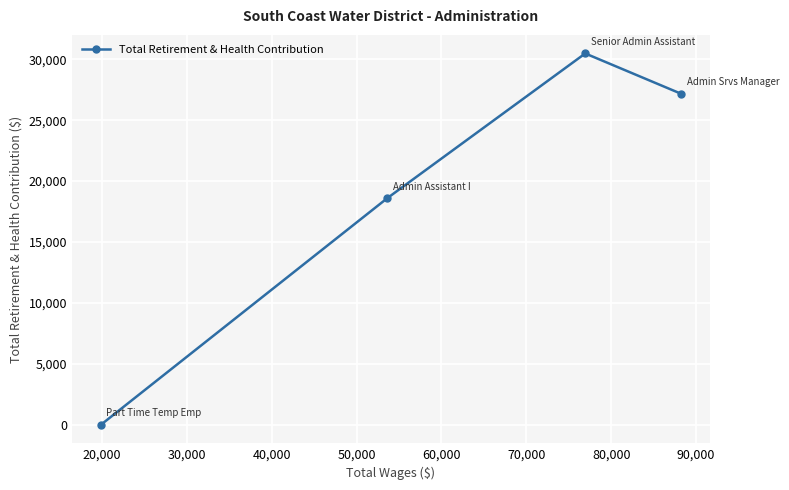

How many distinct data groups are displayed?

1